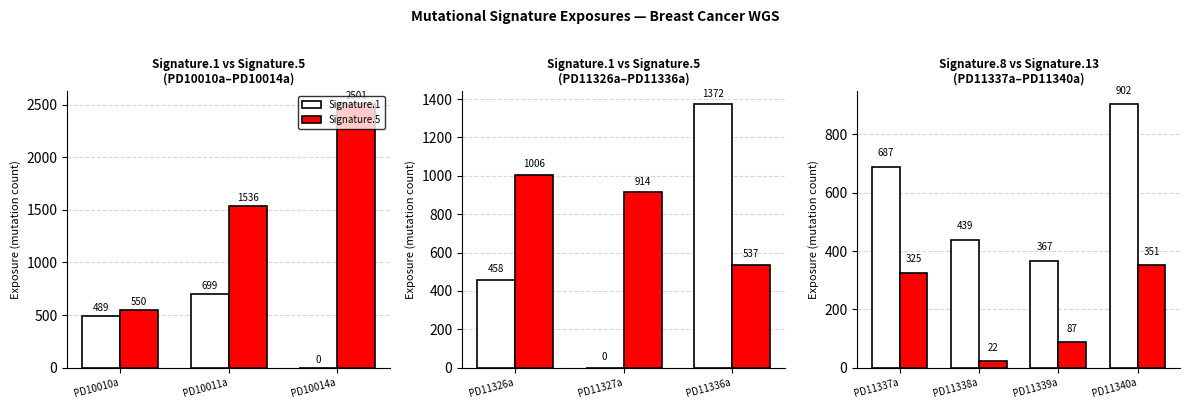

How many categories are shown in the chart?

10